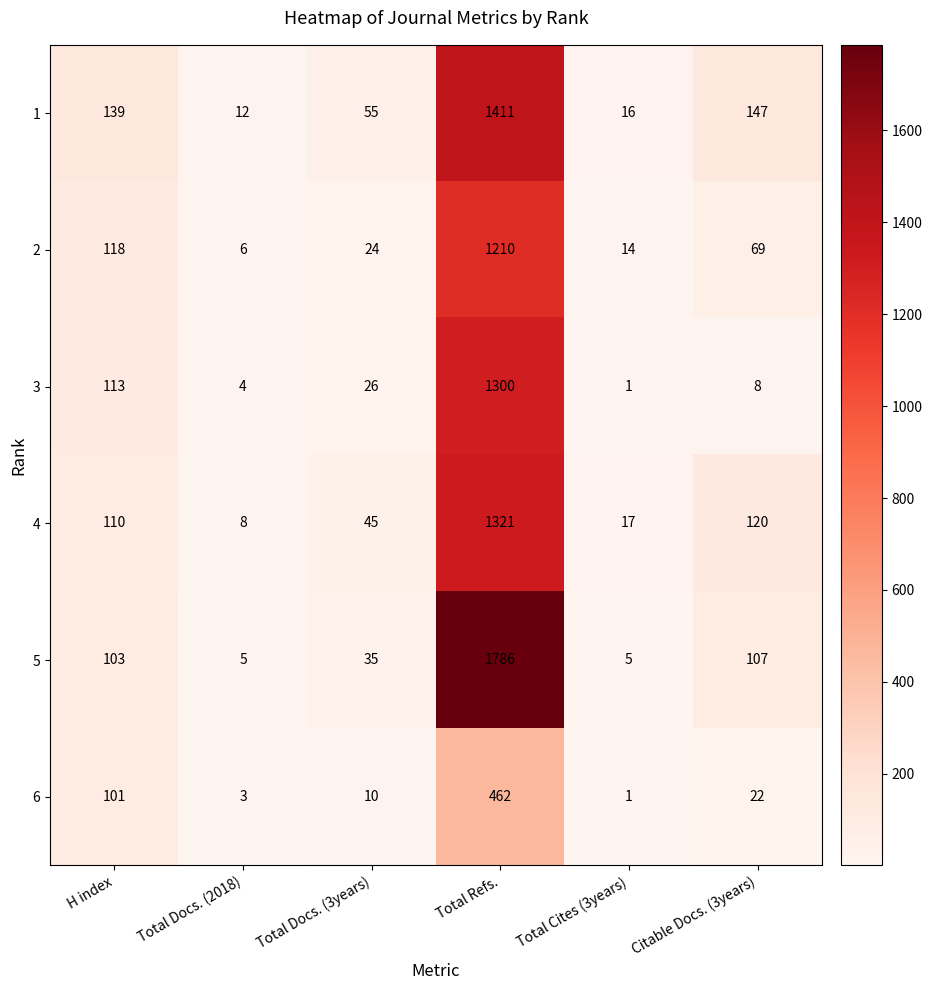

What is the difference between the maximum and minimum values in the 2 series?

1204